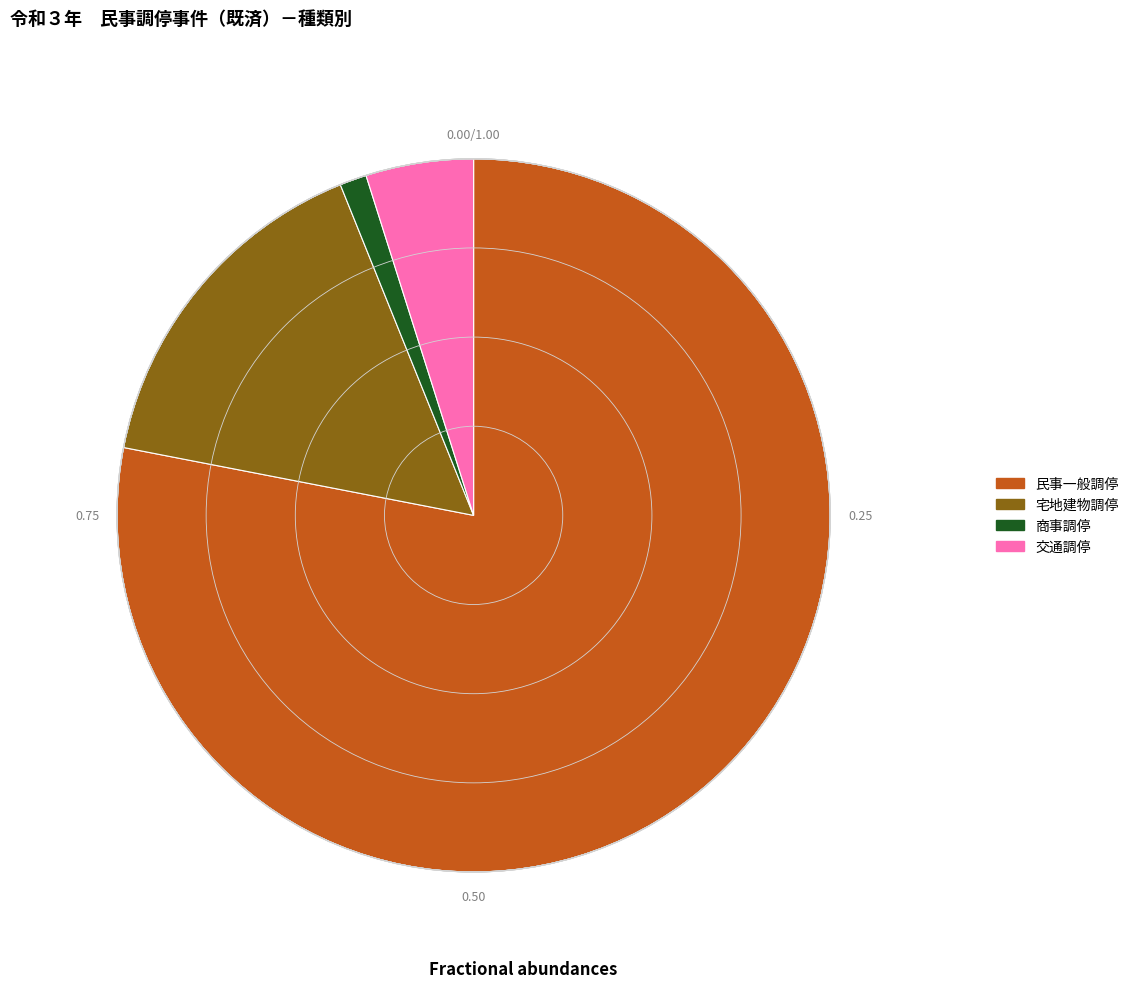

Is there a majority slice in this chart?

Yes